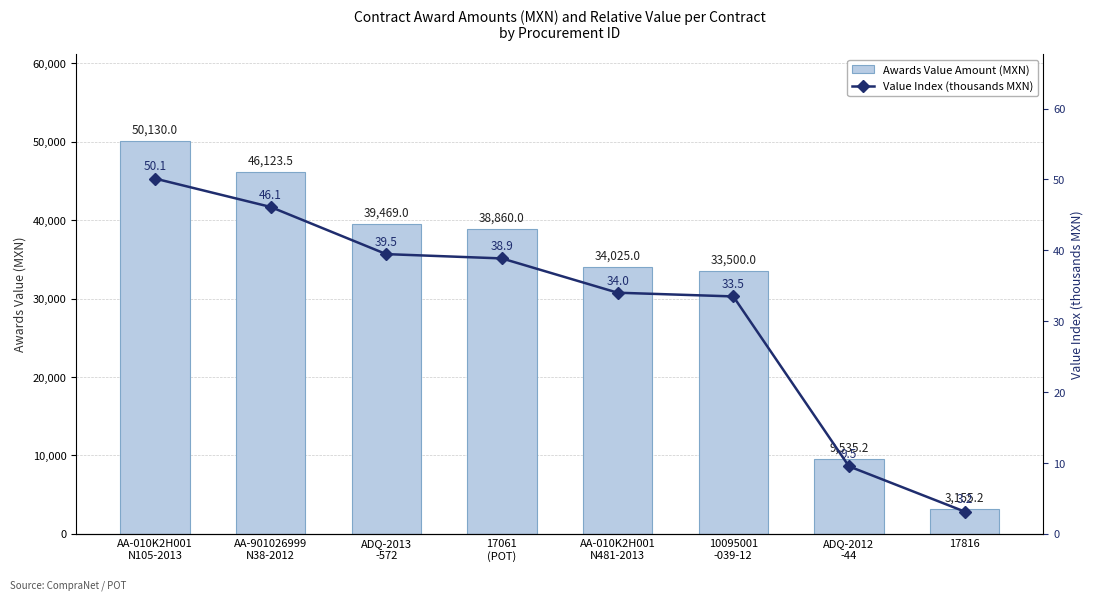

How many categories are shown in the chart?

8